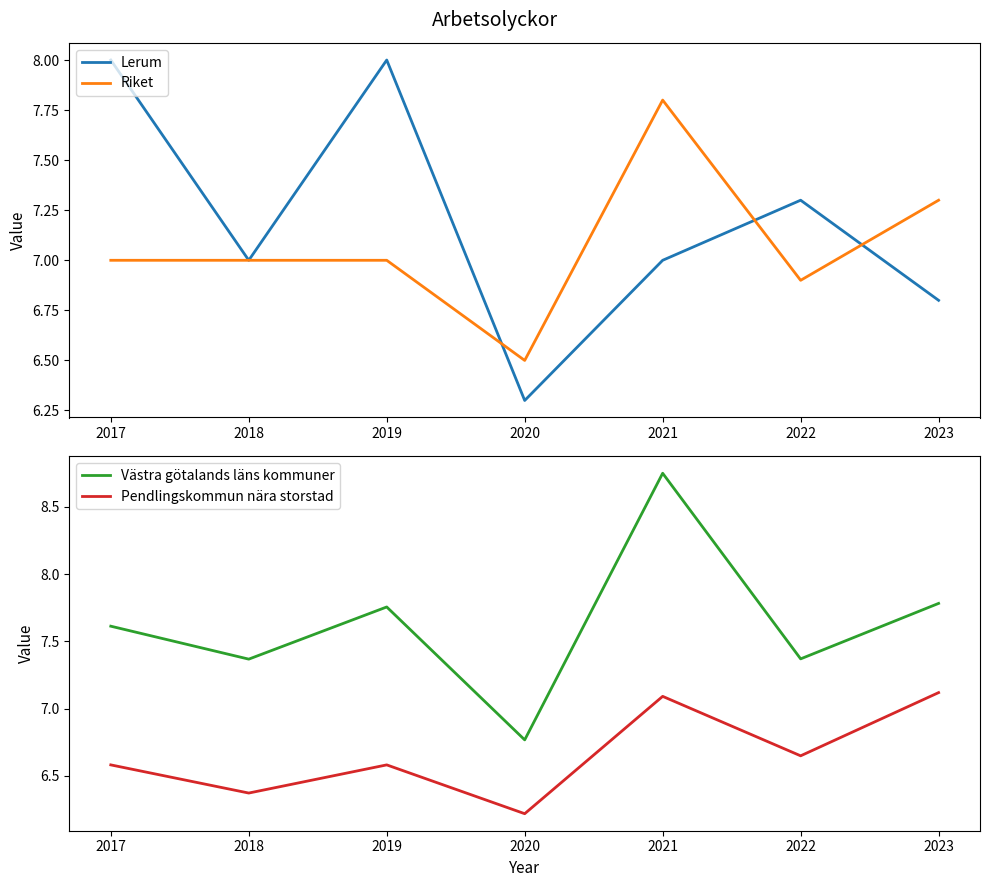

In Lerum, how many points are higher than both neighbors (excluding endpoints)?

2